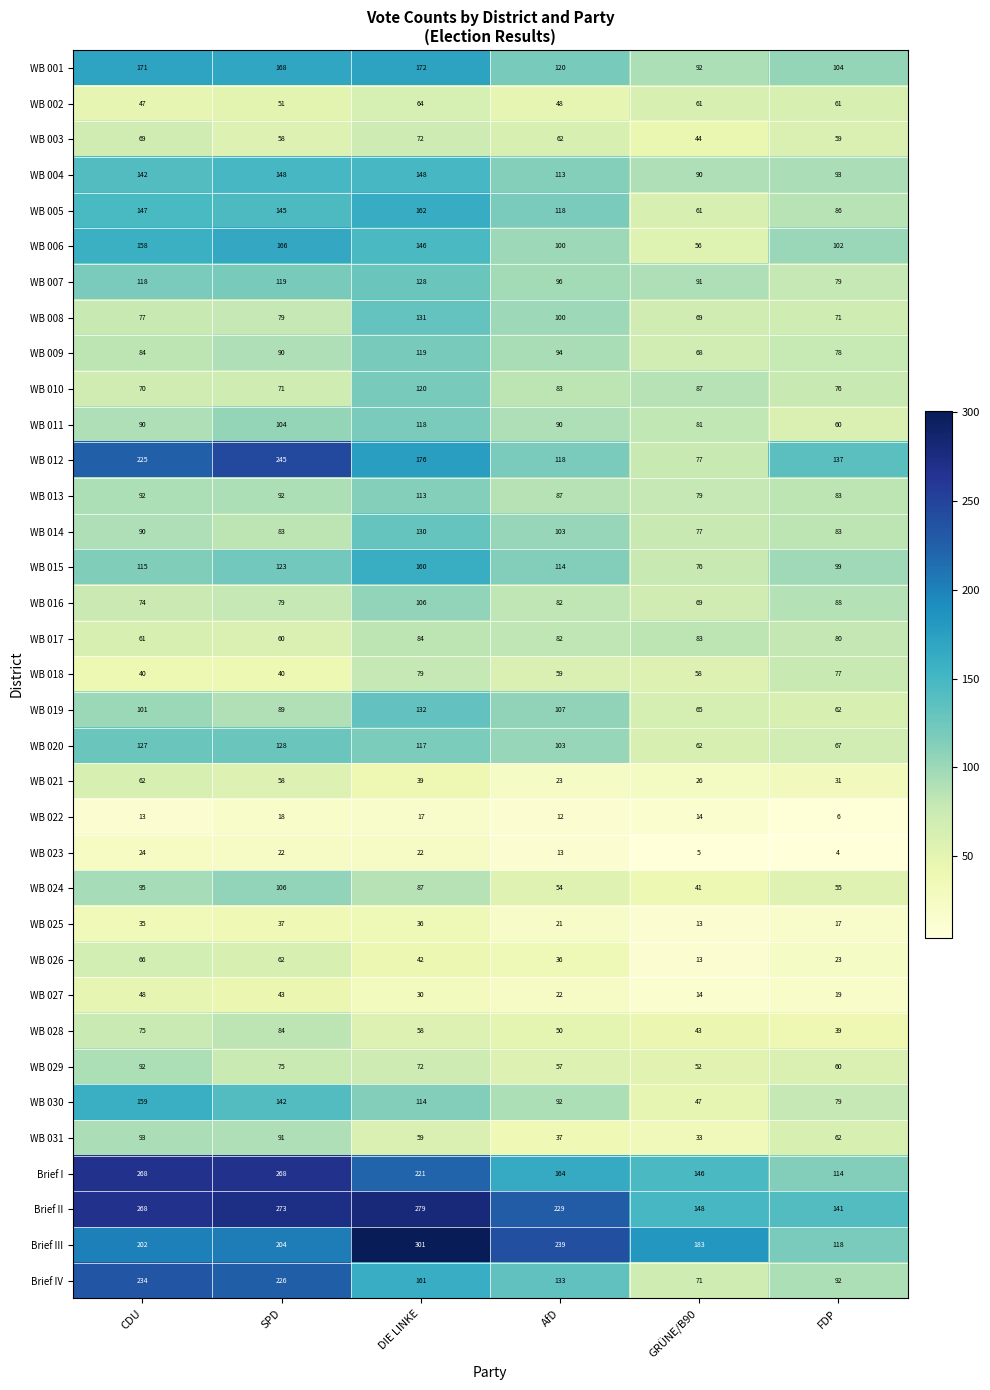

At which category is the sum across all series the highest?

DIE LINKE